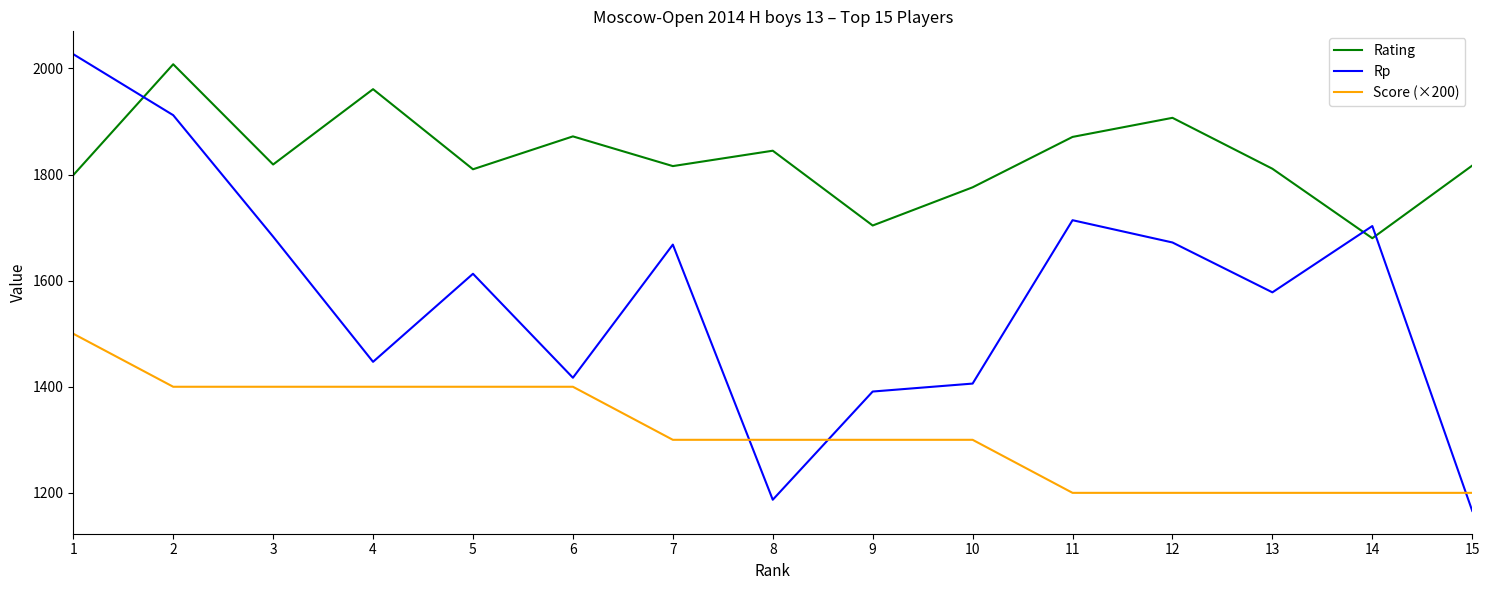

Read the Rp value at 7, to the nearest 10.

1670